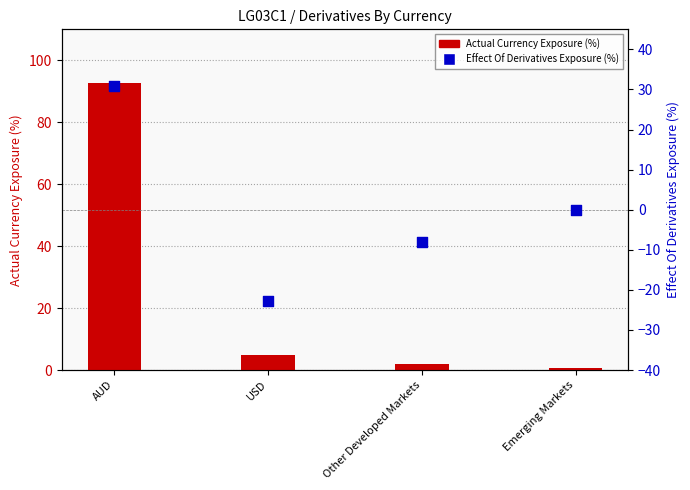

At how many categories does at least one series exceed 76?

1